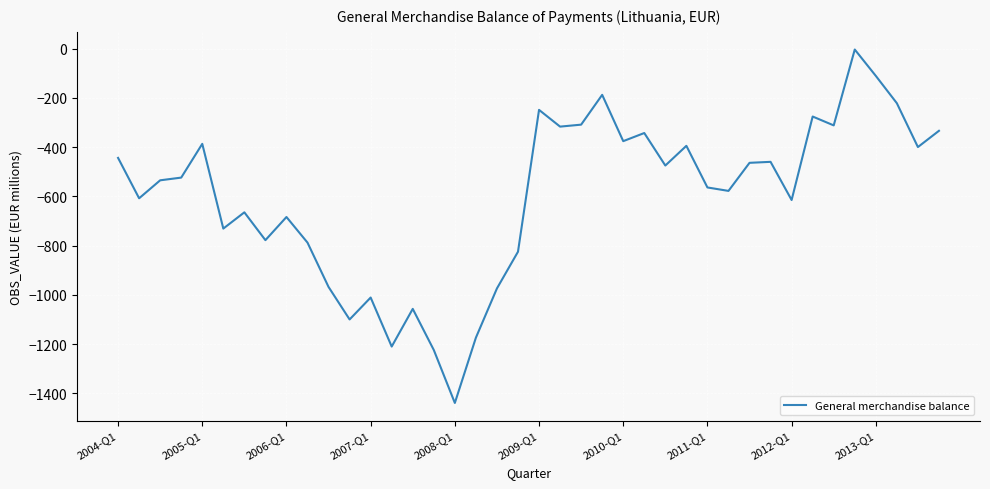

What is the smallest value displayed?

-1439